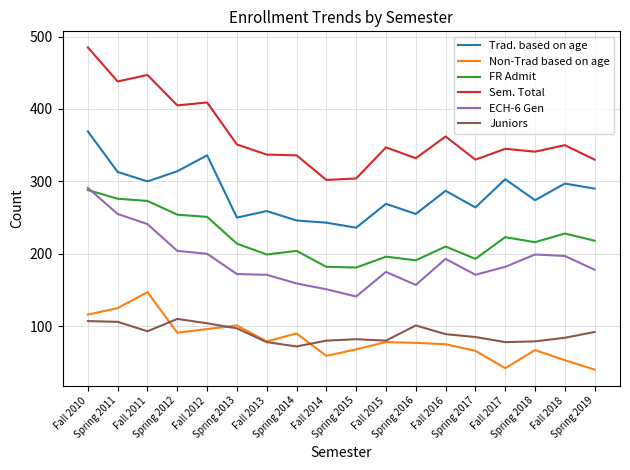

True or false: ECH-6 Gen and Trad. based on age cross at least once.

False